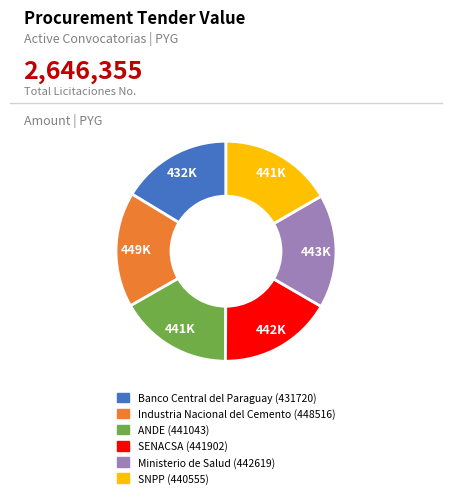

True or false: Industria Nacional del Cemento (448516) accounts for 17% of the total.

True